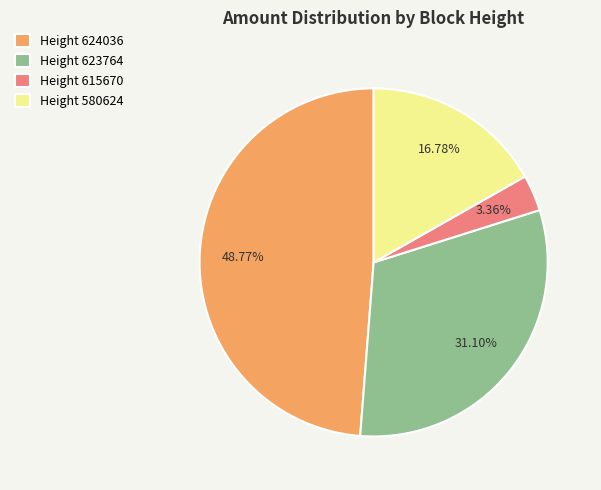

Which slice is the largest?

Height 624036